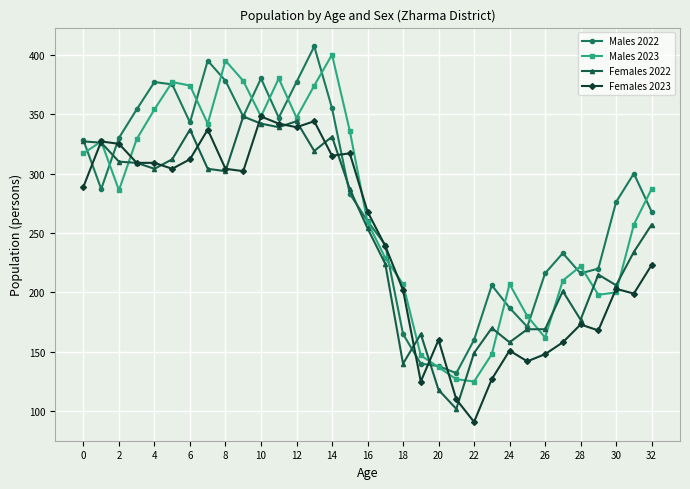

What is the sum of all Males 2023 values?

8966